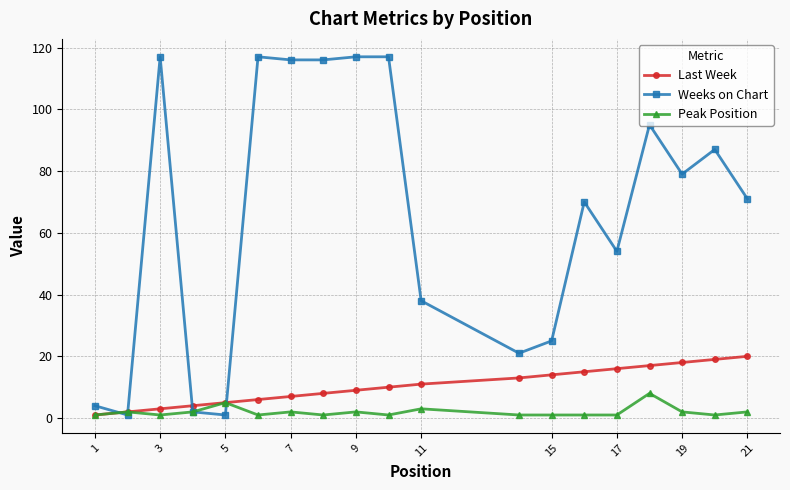

What is the maximum value for Last Week?

20